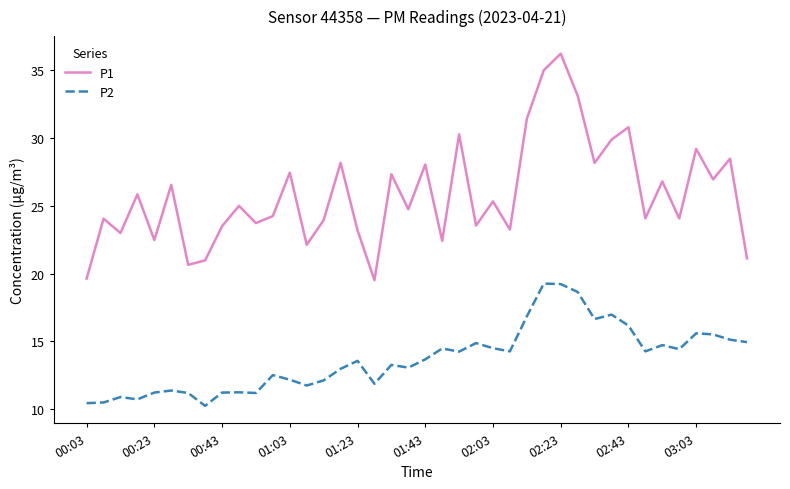

Which series has the widest spread of values?

P1